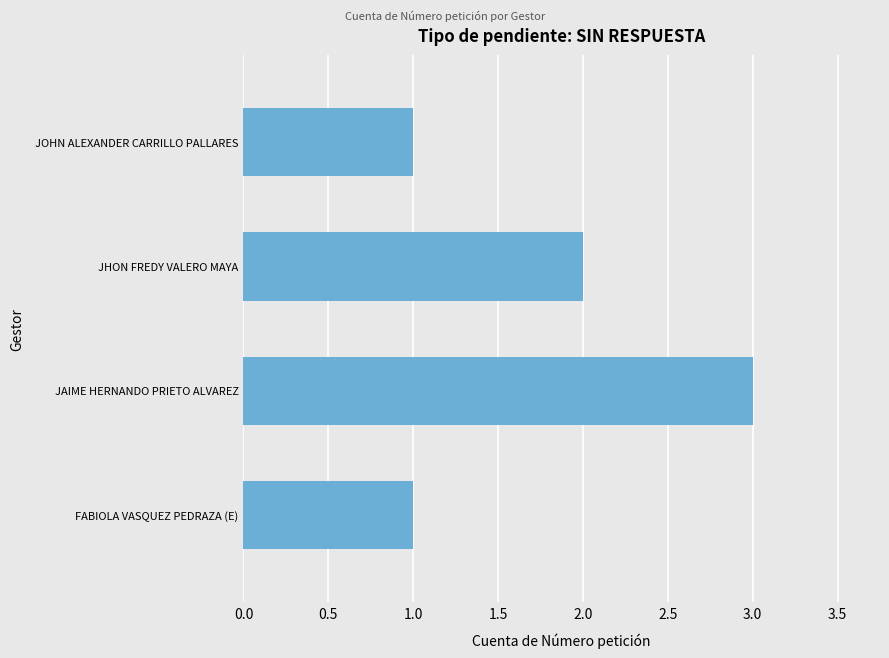

How many data points are less than 2?

2